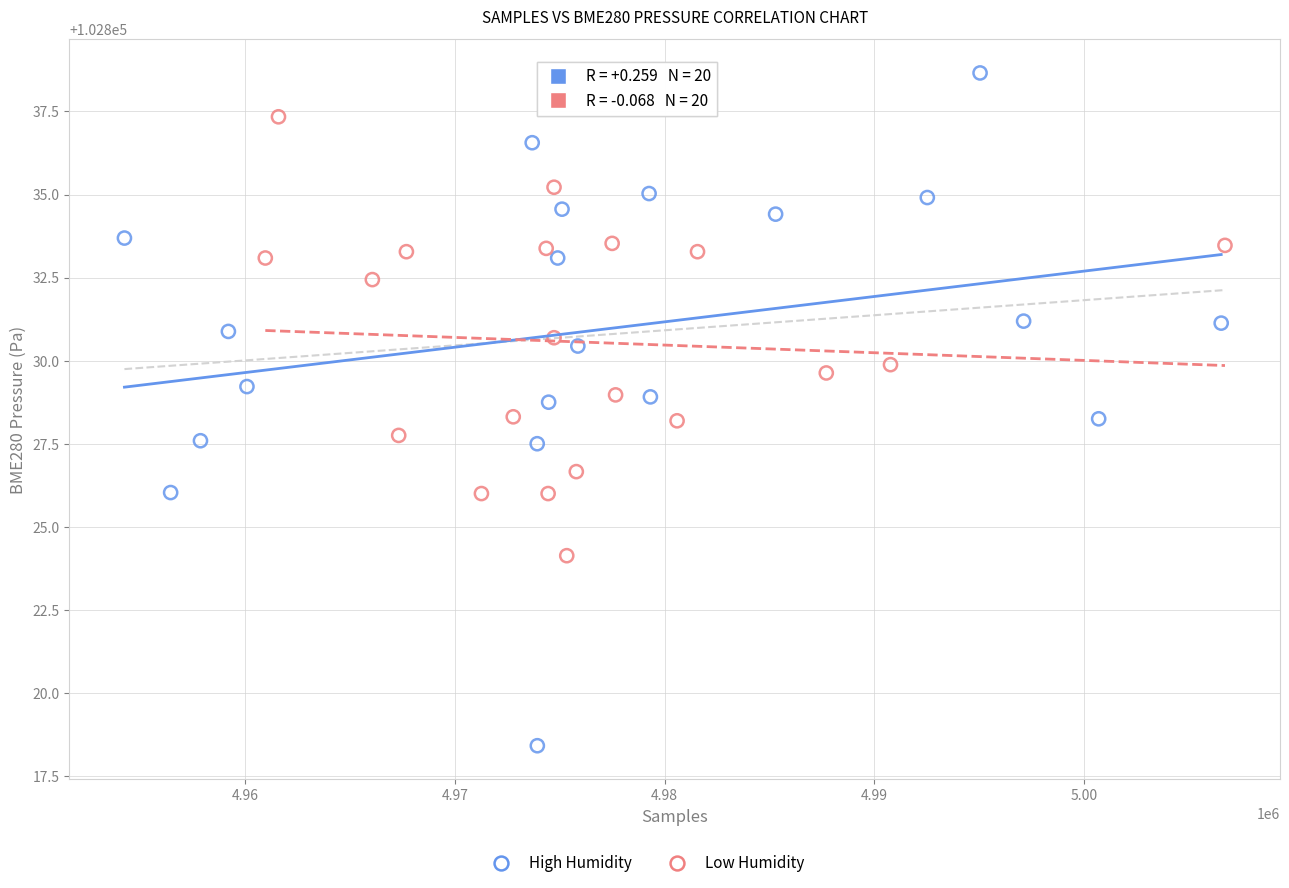

Which series reaches the maximum Y coordinate?

High Humidity